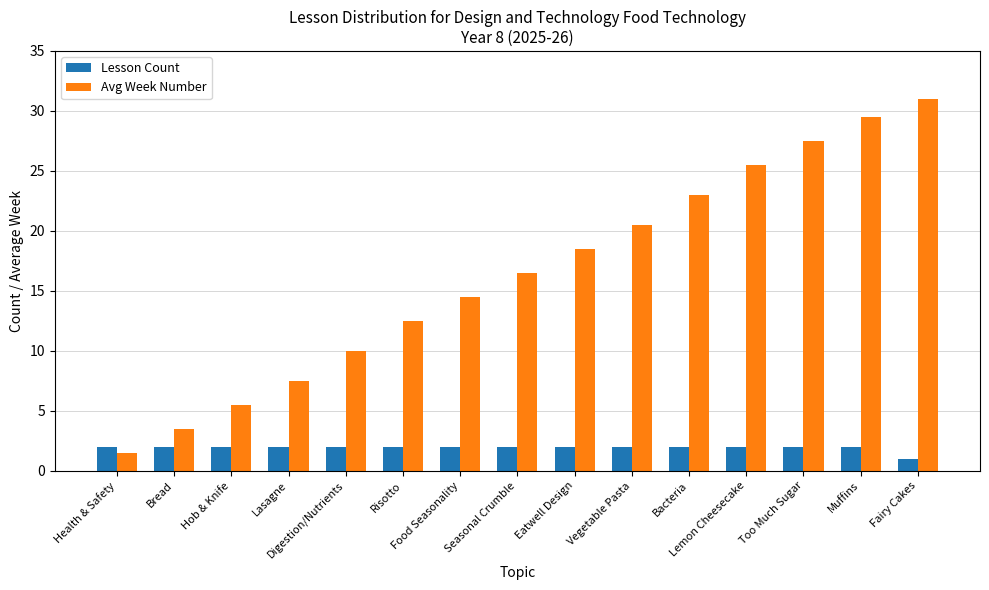

What is the spread (max minus min) of values at Digestion/Nutrients?

8.0